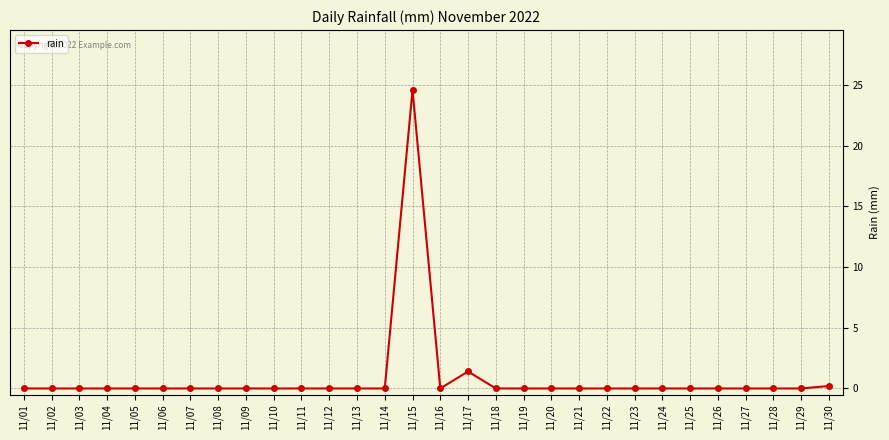

The chart shows a value of -14.9 at 11/22. True or false?

False